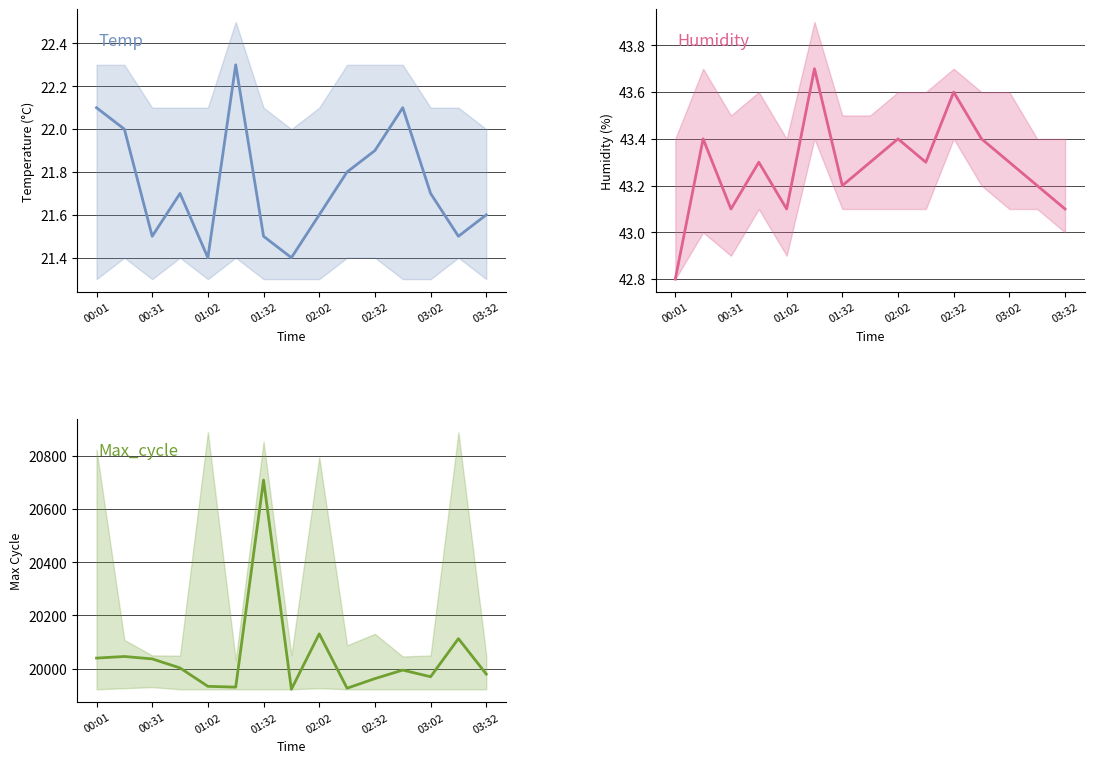

True or false: Temp has more than 1 interior local peaks.

True